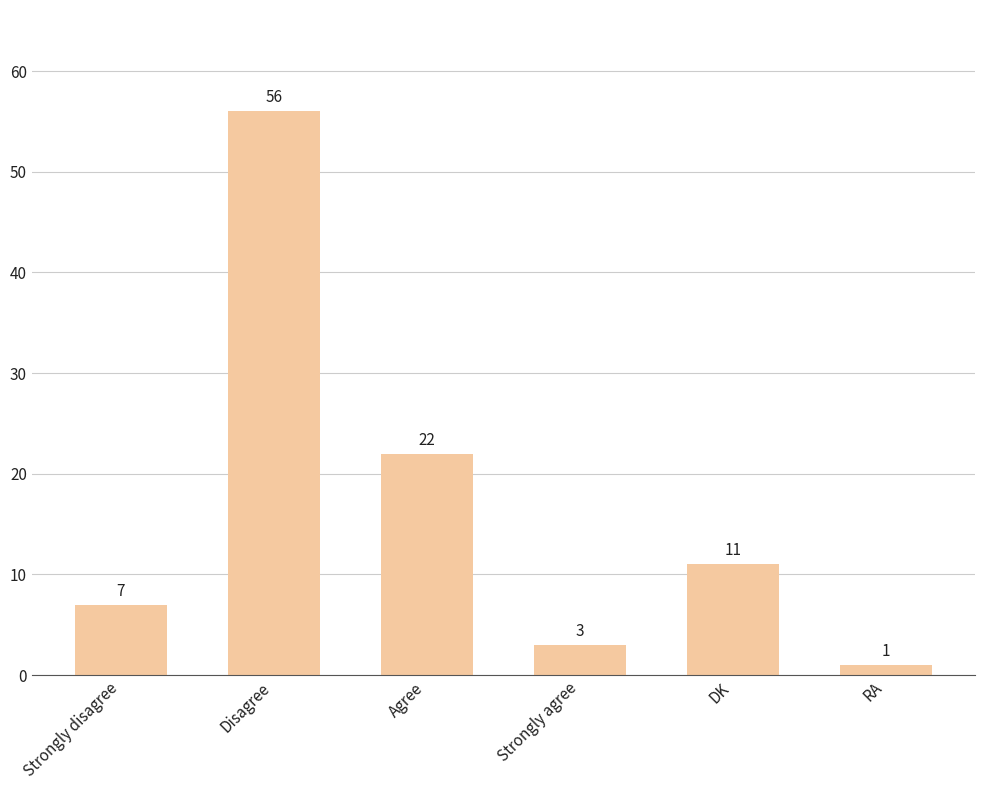

Which label corresponds to the smallest value in the chart?

RA